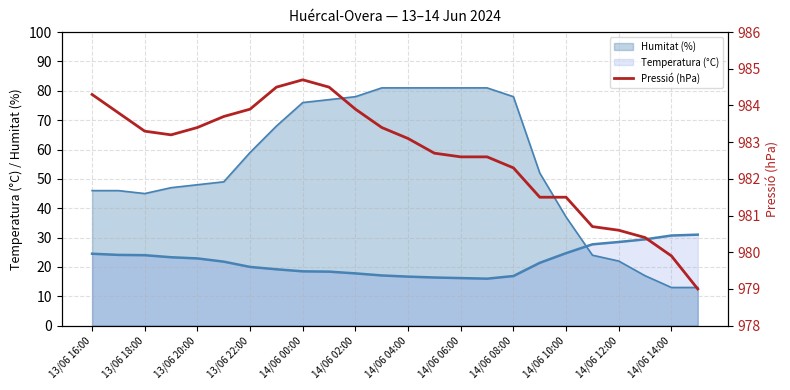

How many lines are shown in the chart?

1